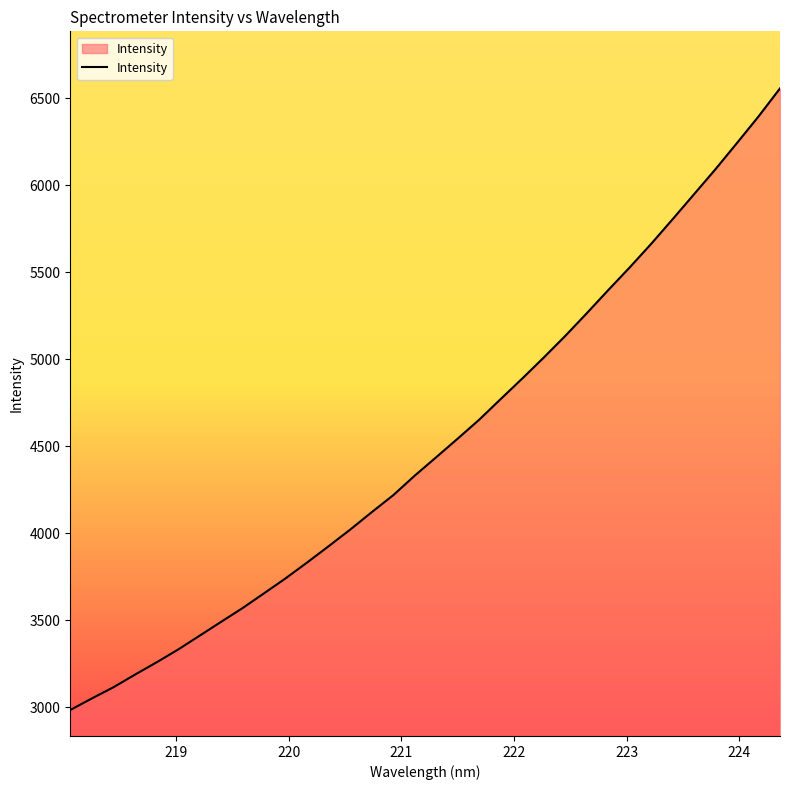

What is the smallest value displayed?

2984.8